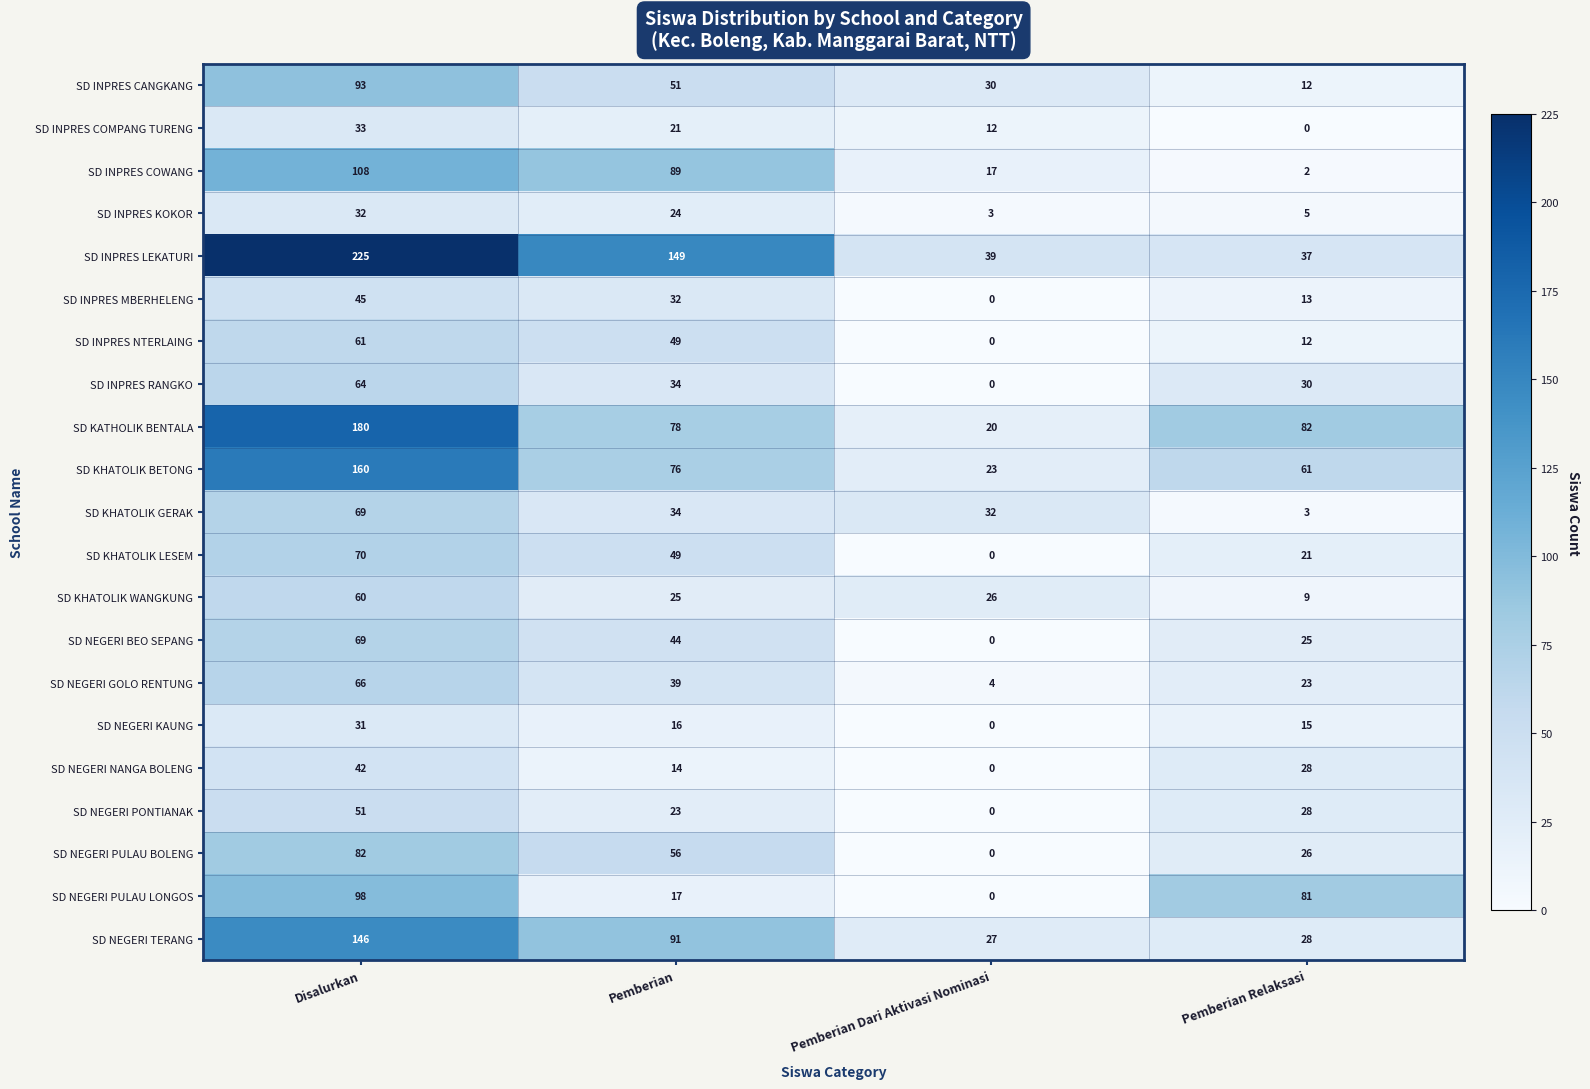

What is the minimum value for SD INPRES LEKATURI?

37